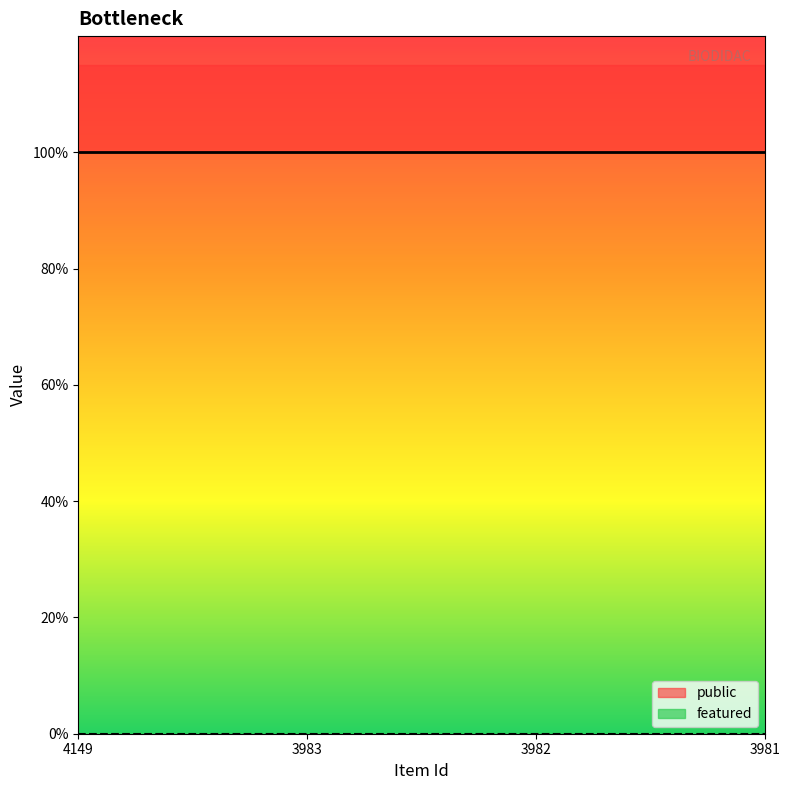

Reading right to left, what are all the values shown in this chart?

public: 3981=1	3982=1	3983=1	4149=1
featured: 3981=0	3982=0	3983=0	4149=0